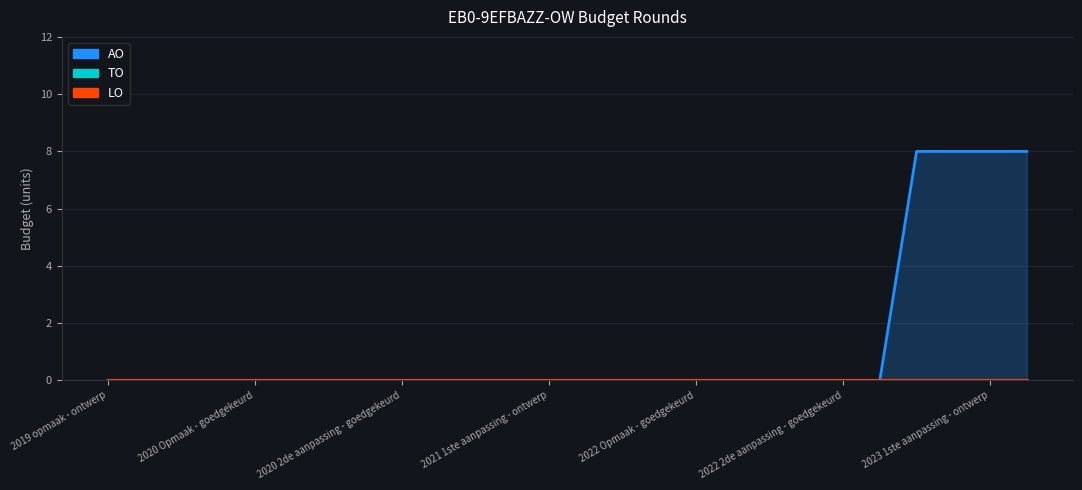

Which series has the largest total across all categories?

AO